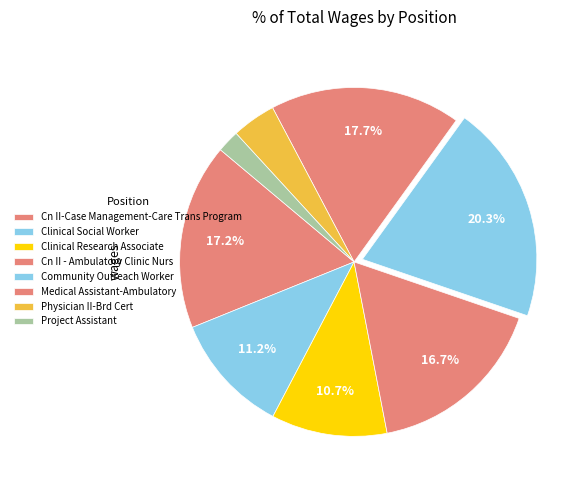

Which slice is the smallest?

Project Assistant